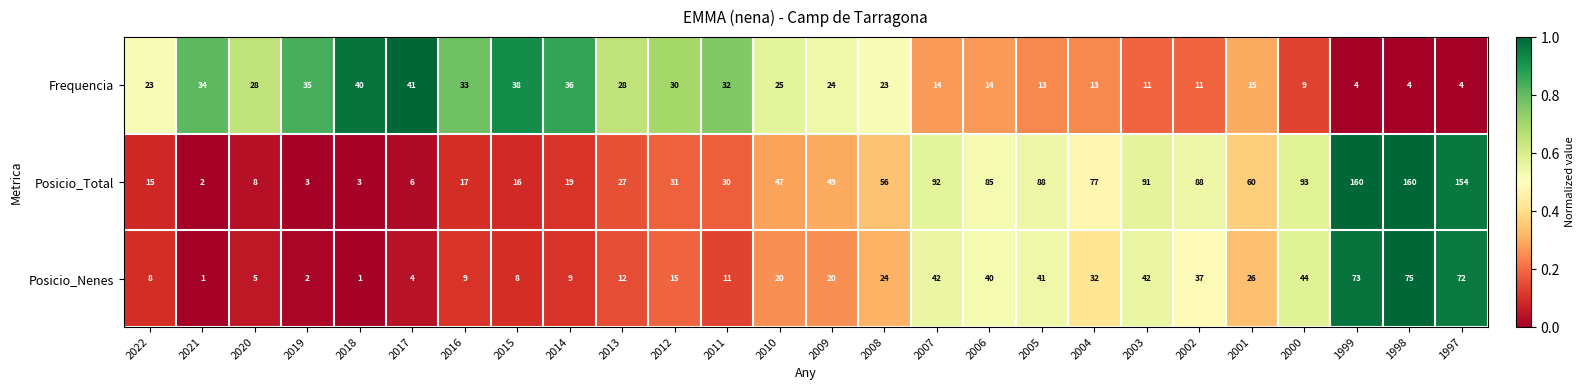

The value of Posicio_Nenes at 2000 is 62. True or false?

False